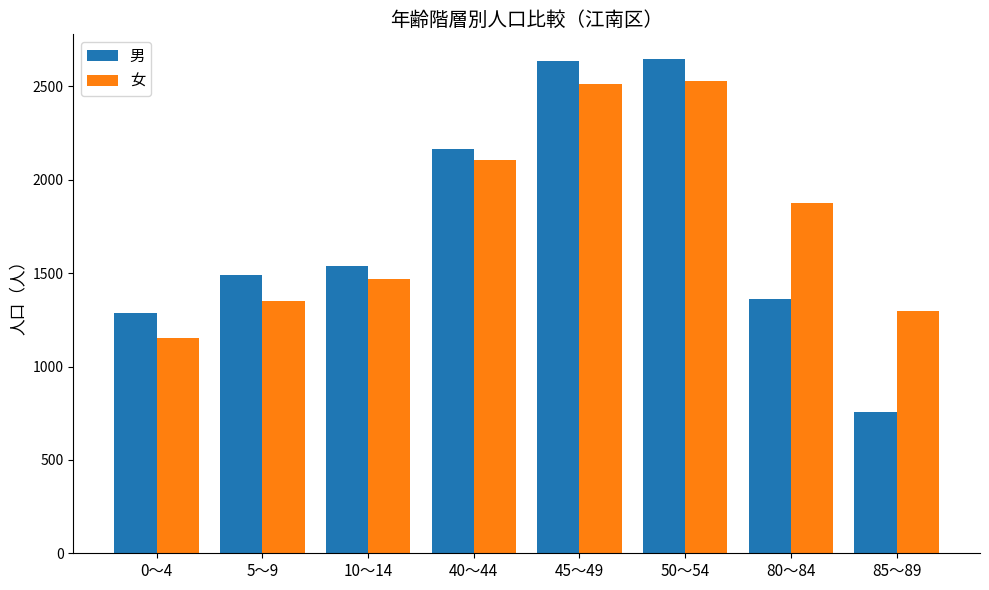

What are all the series names shown in the legend?

男, 女